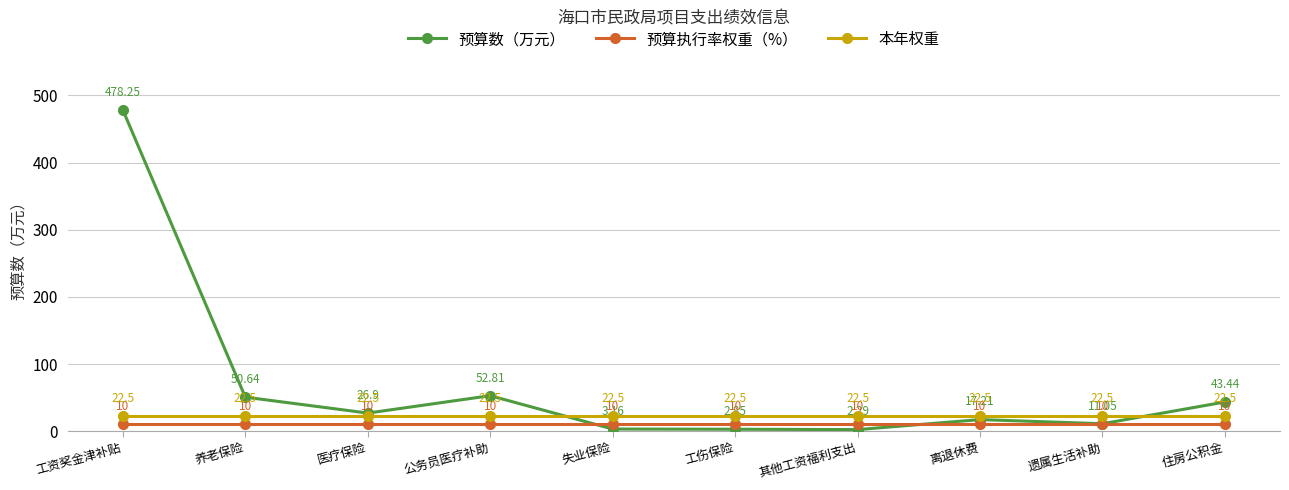

At which category does 预算数（万元） reach its first local peak?

公务员医疗补助